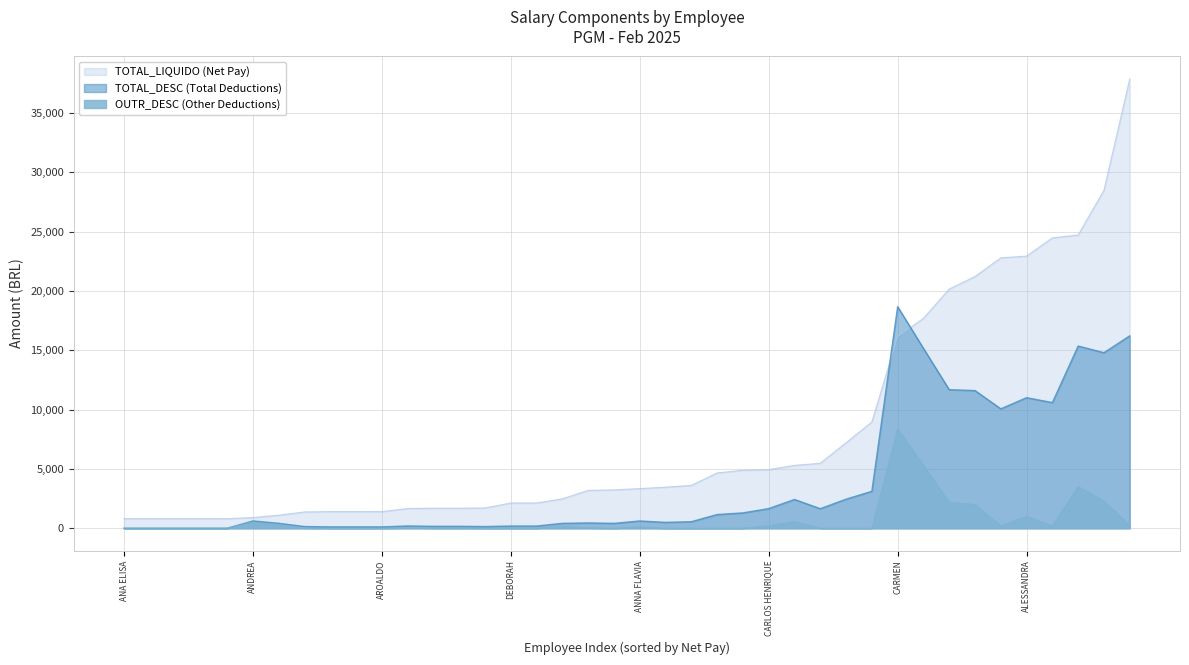

What is the difference between the maximum and second lowest values in the TOTAL_LIQUIDO series?

37073.1